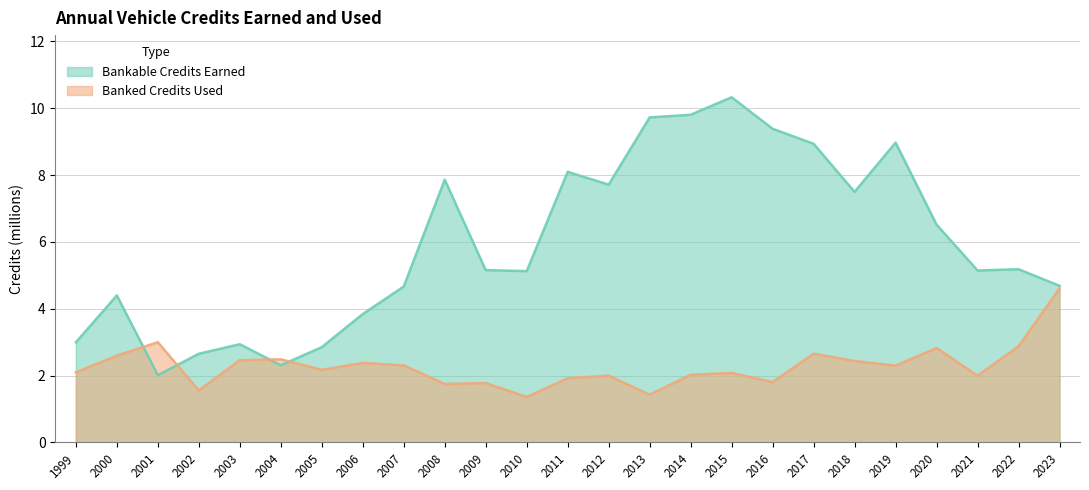

Which has a higher value, 2013 or 2007?

2013